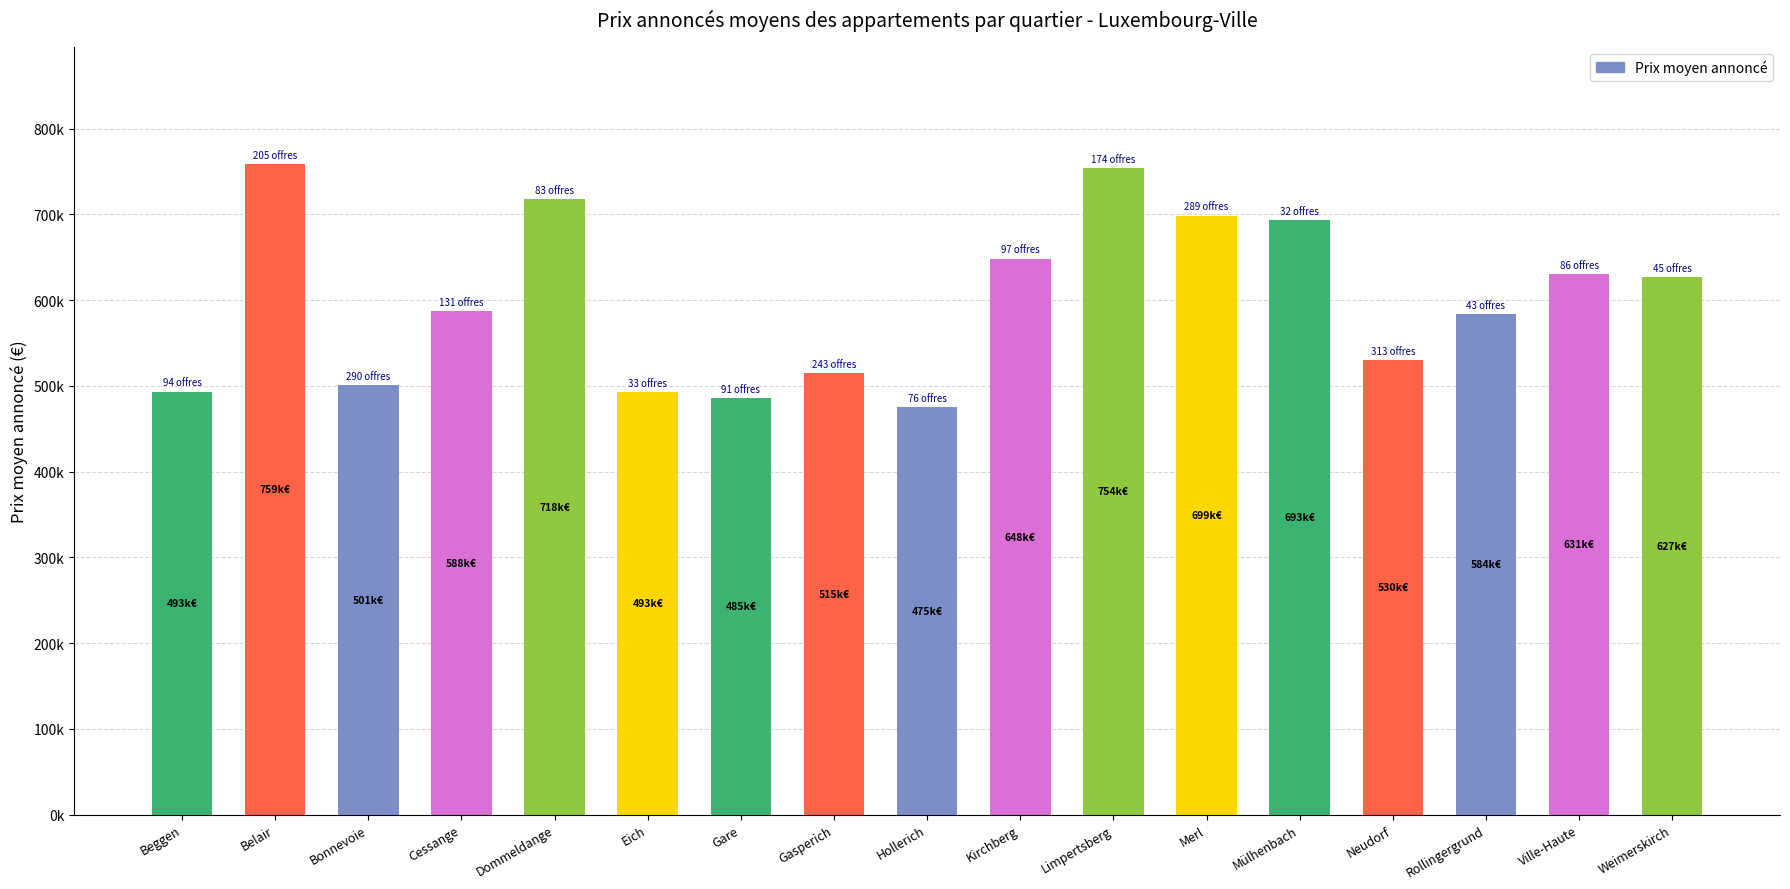

The chart shows a value of 347599.9 at Limpertsberg. True or false?

False